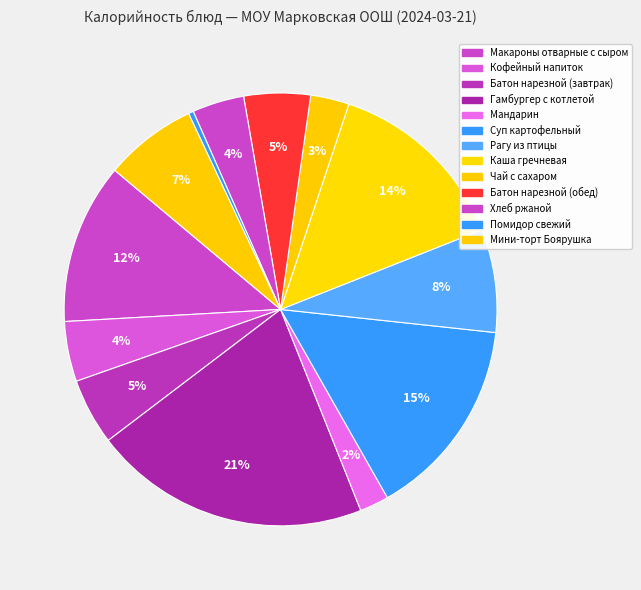

Is there a majority slice in this chart?

No